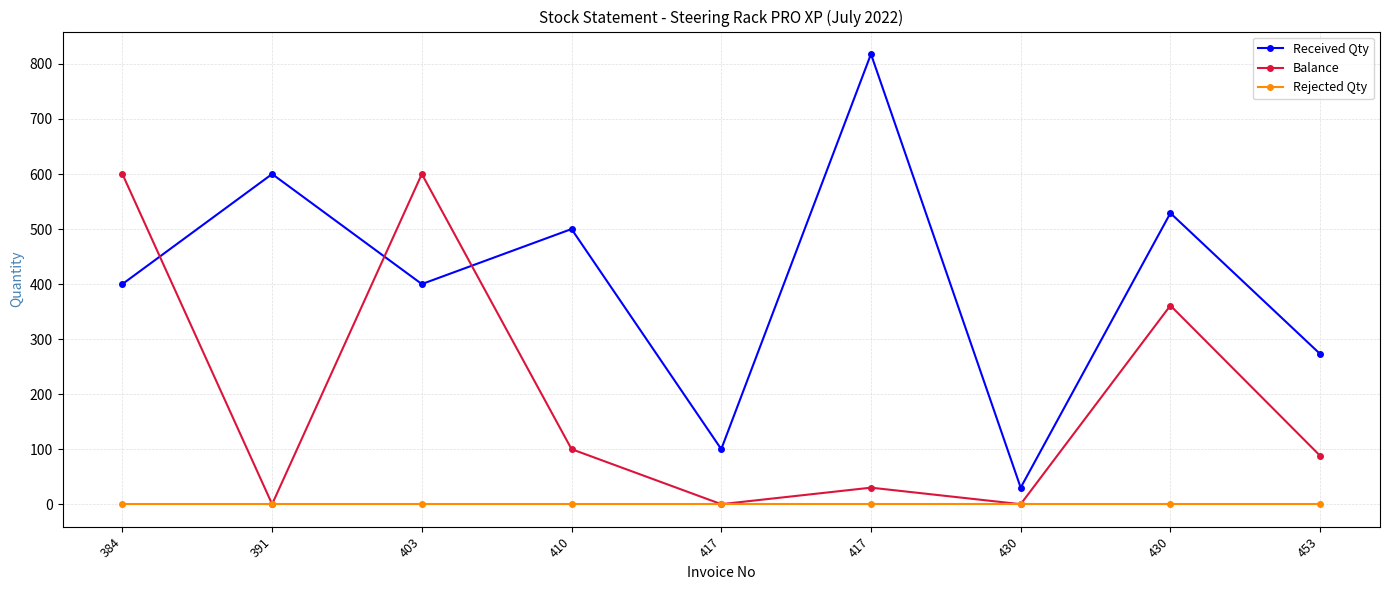

Between 430 and 453, which series saw the biggest shift?

Received Qty